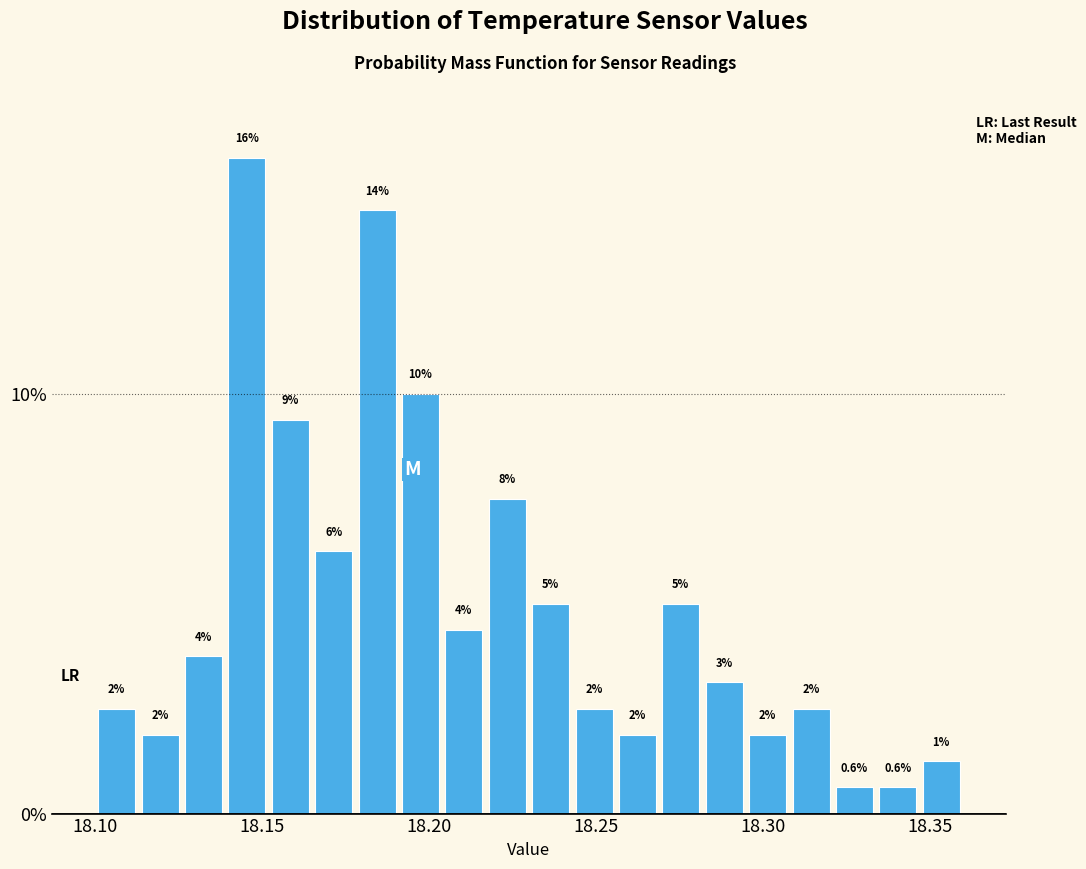

Around what value on the x-axis is the tallest bar? Give the approximate position of its centre, as read against the axis.

18.145